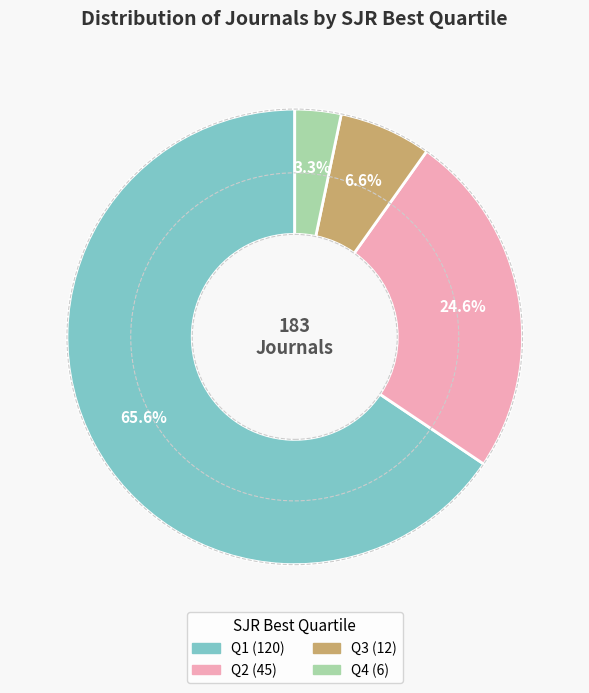

Which slice is the smallest?

Q4